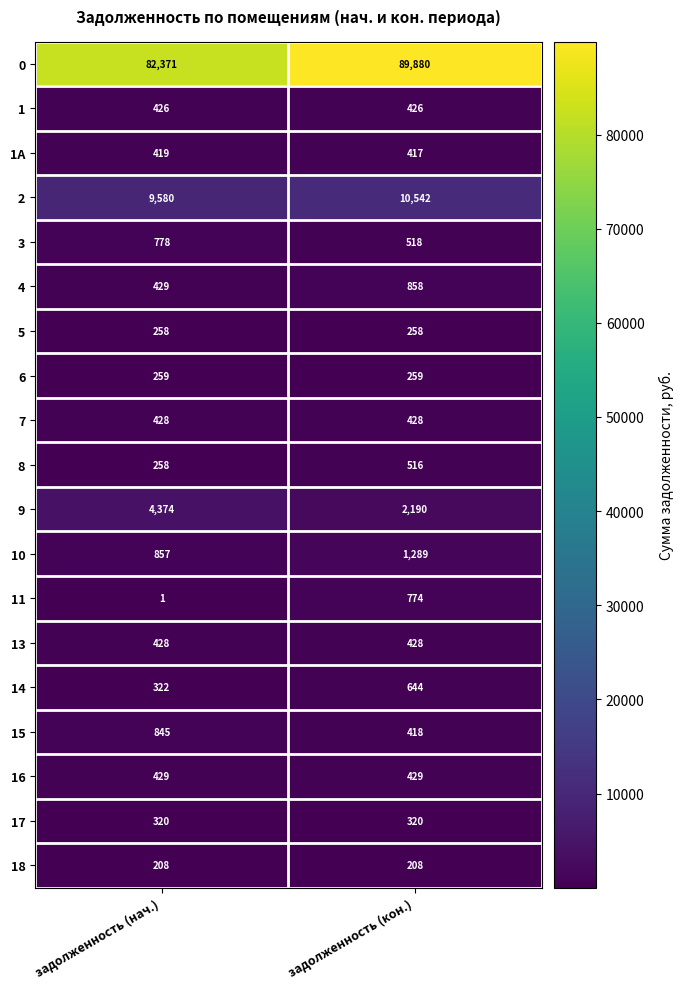

What is the highest value of the 3 series?

778